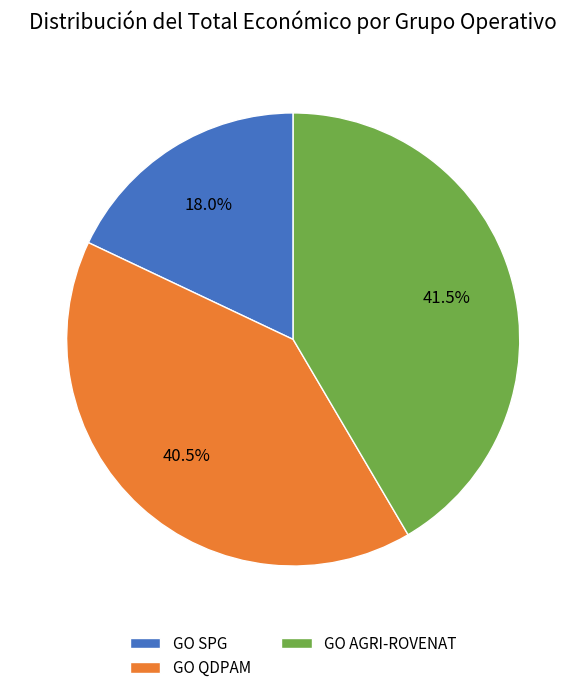

To the nearest percent, what is the average slice percentage?

33%